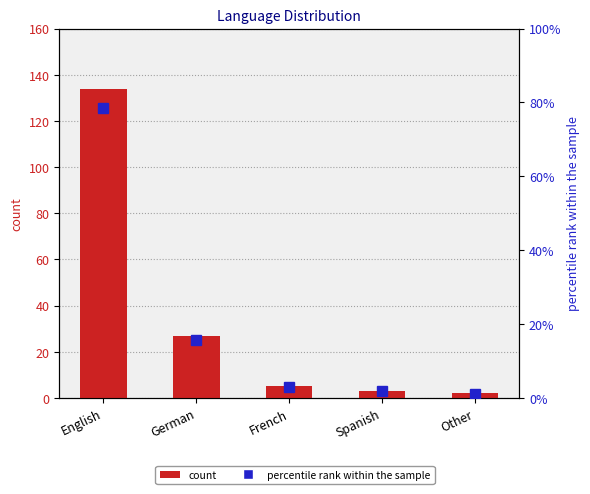

Which label corresponds to the largest value in the chart?

English